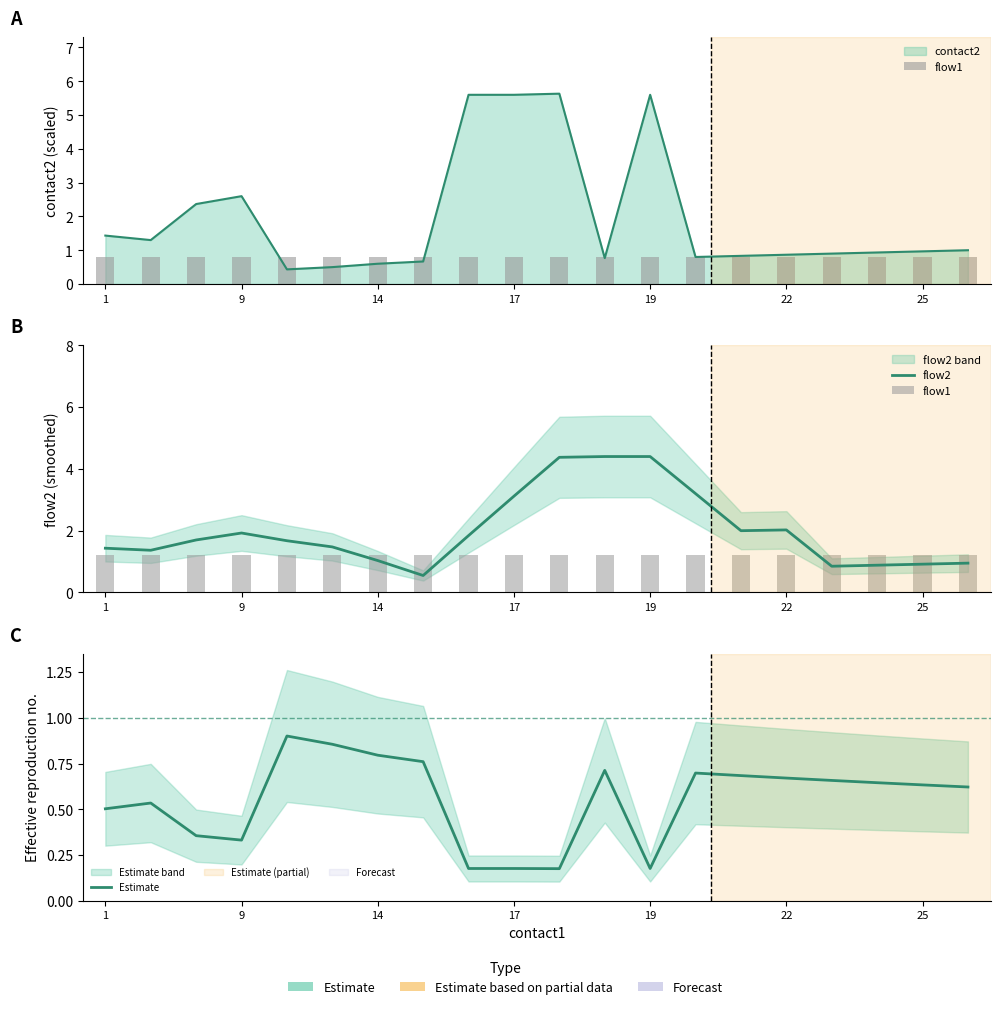

The value of flow1 at 9 is 1.2. True or false?

True